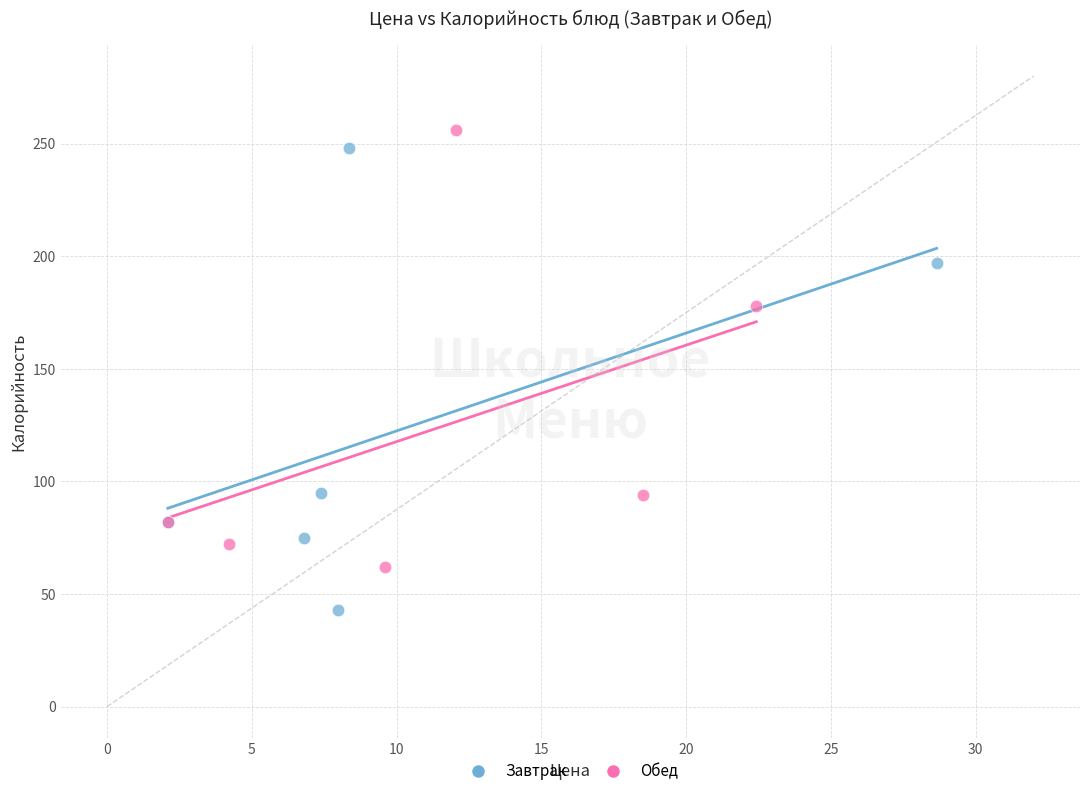

Which series reaches the minimum Y coordinate?

Завтрак